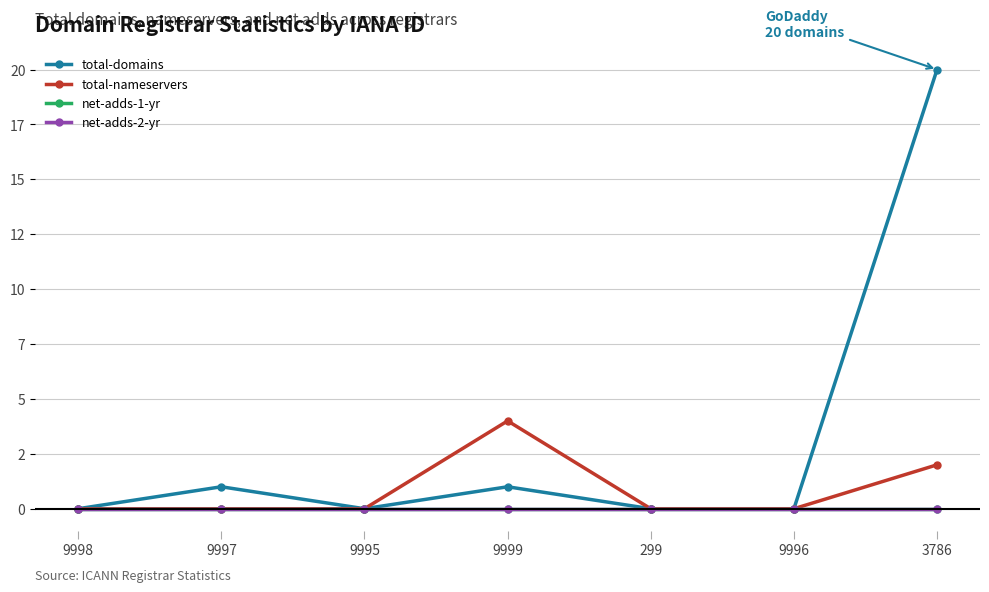

At how many categories does at least one series exceed 2?

2